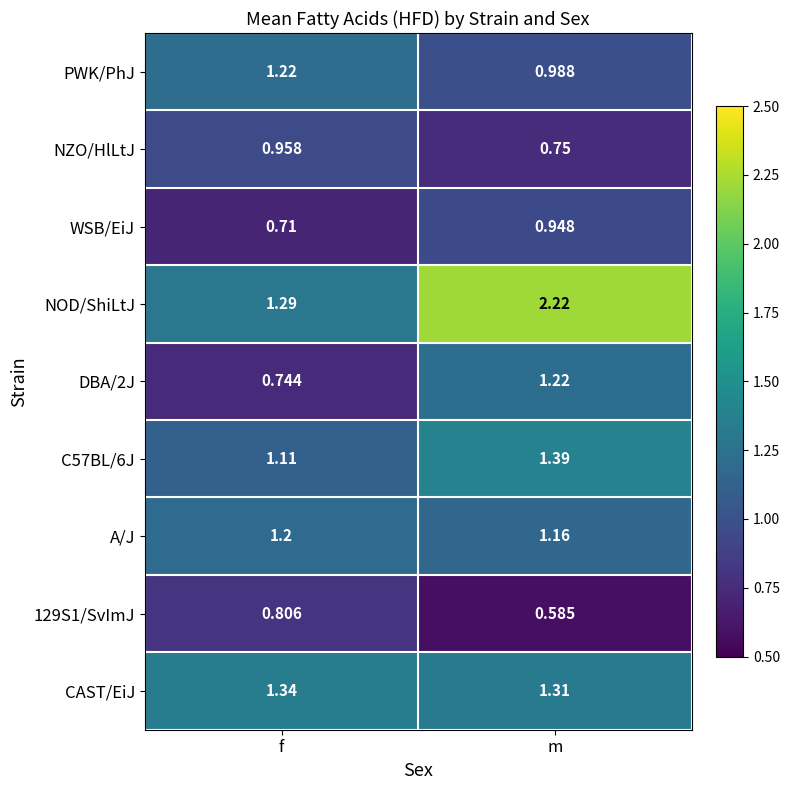

At which label does DBA/2J reach its minimum?

f